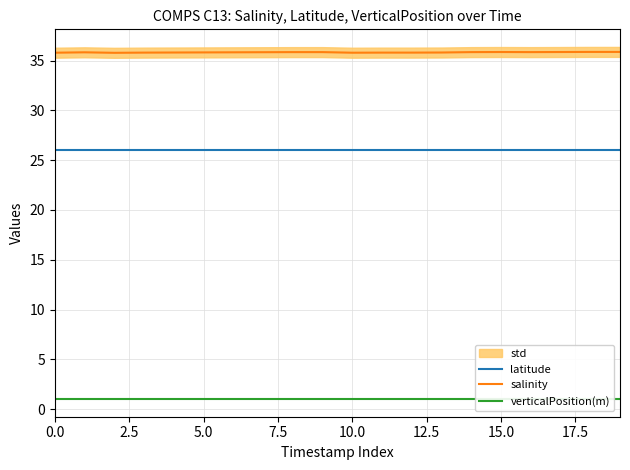

At which category is the sum across all series the highest?

18